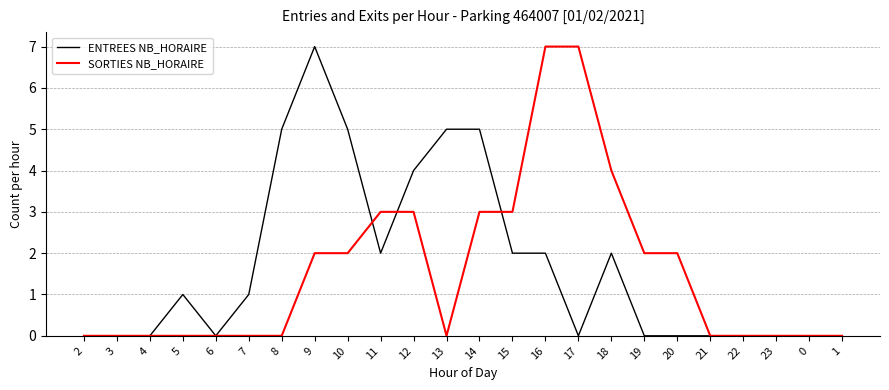

What is the greatest value displayed?

7